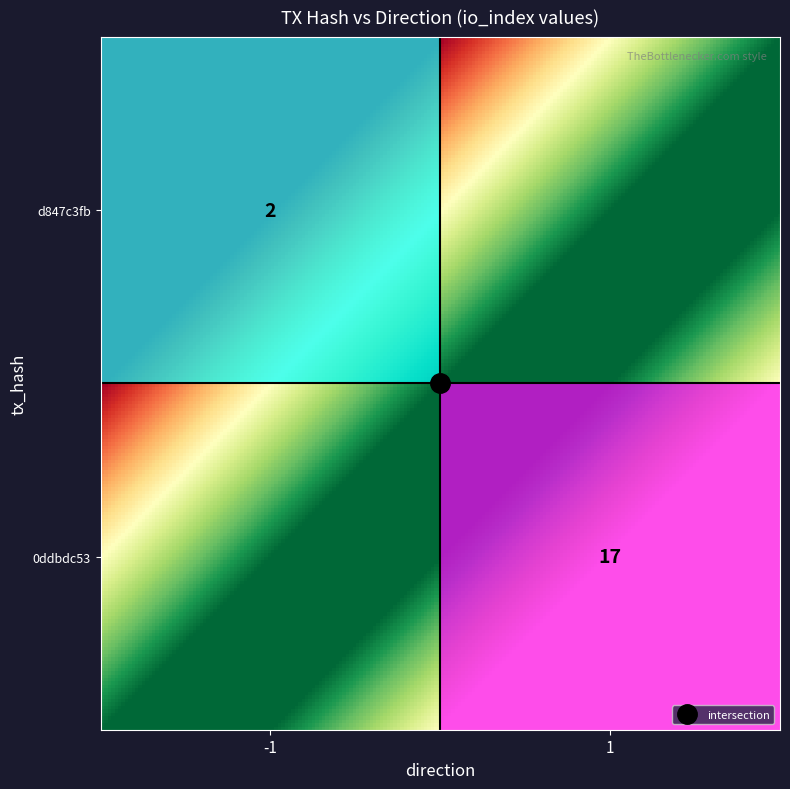

Between direction and io_index, which series saw the biggest shift?

0ddbdc53